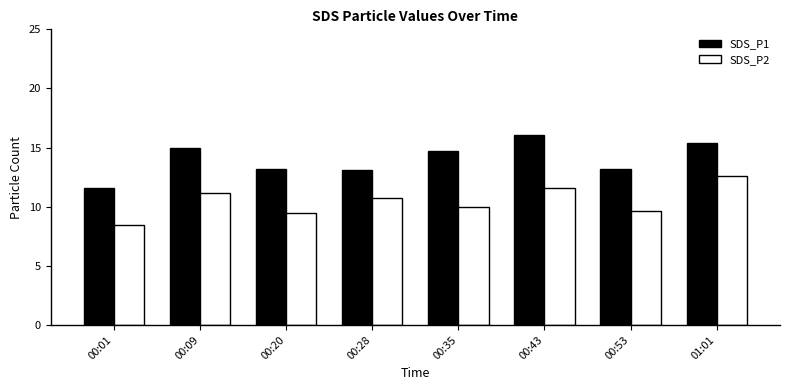

What are all the series names shown in the legend?

SDS_P1, SDS_P2